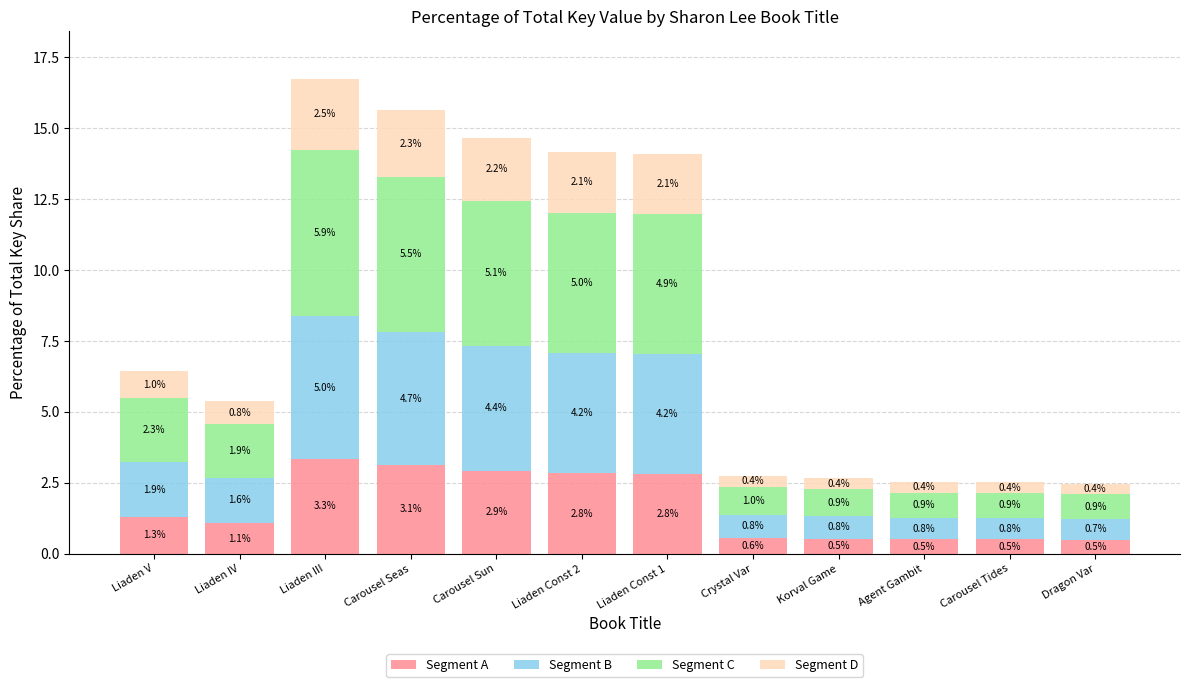

What is the sum of the Segment A values at Agent Gambit and Liaden IV?

1.6